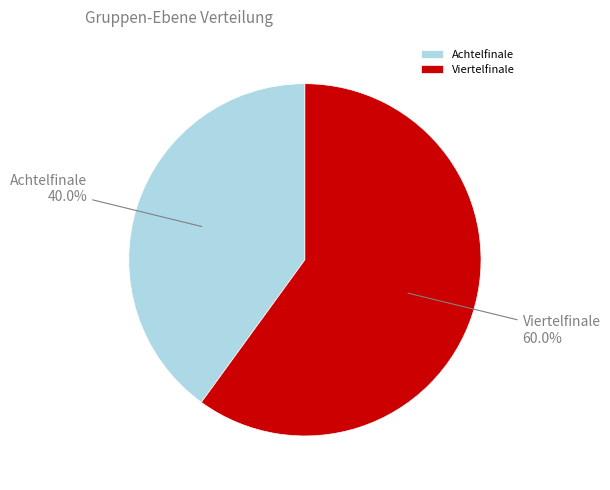

Is it true that Achtelfinale is 28% of the pie?

False